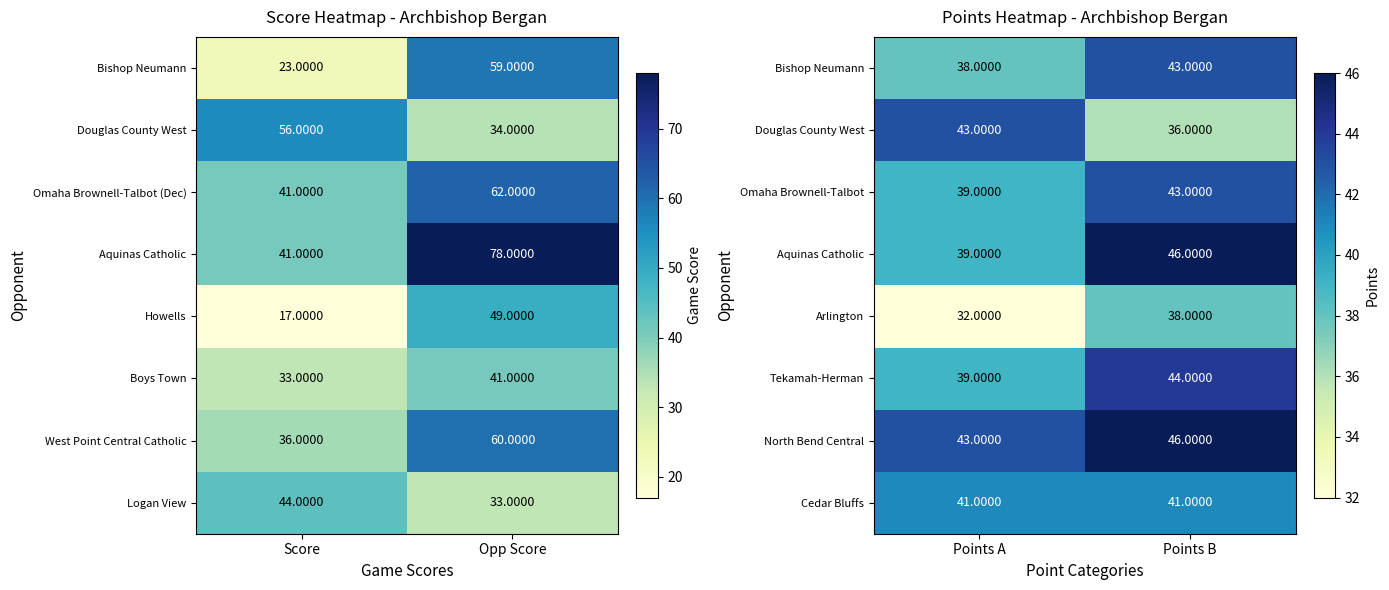

Rank the categories by North Bend Central value from highest to lowest.

Points B, Points A